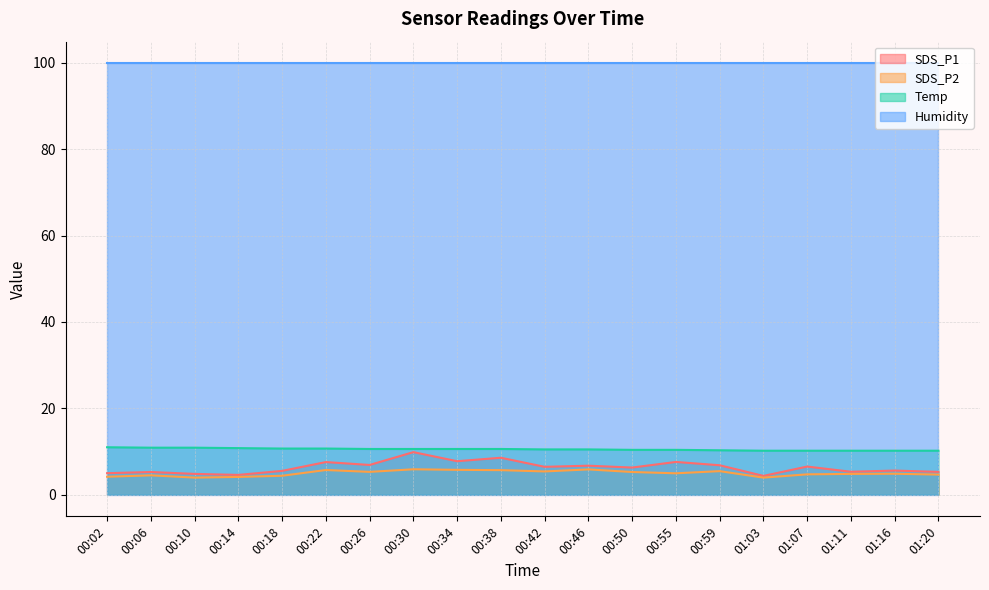

Is the value of SDS_P2 at 01:11 greater than the value of SDS_P1 at 00:50?

No